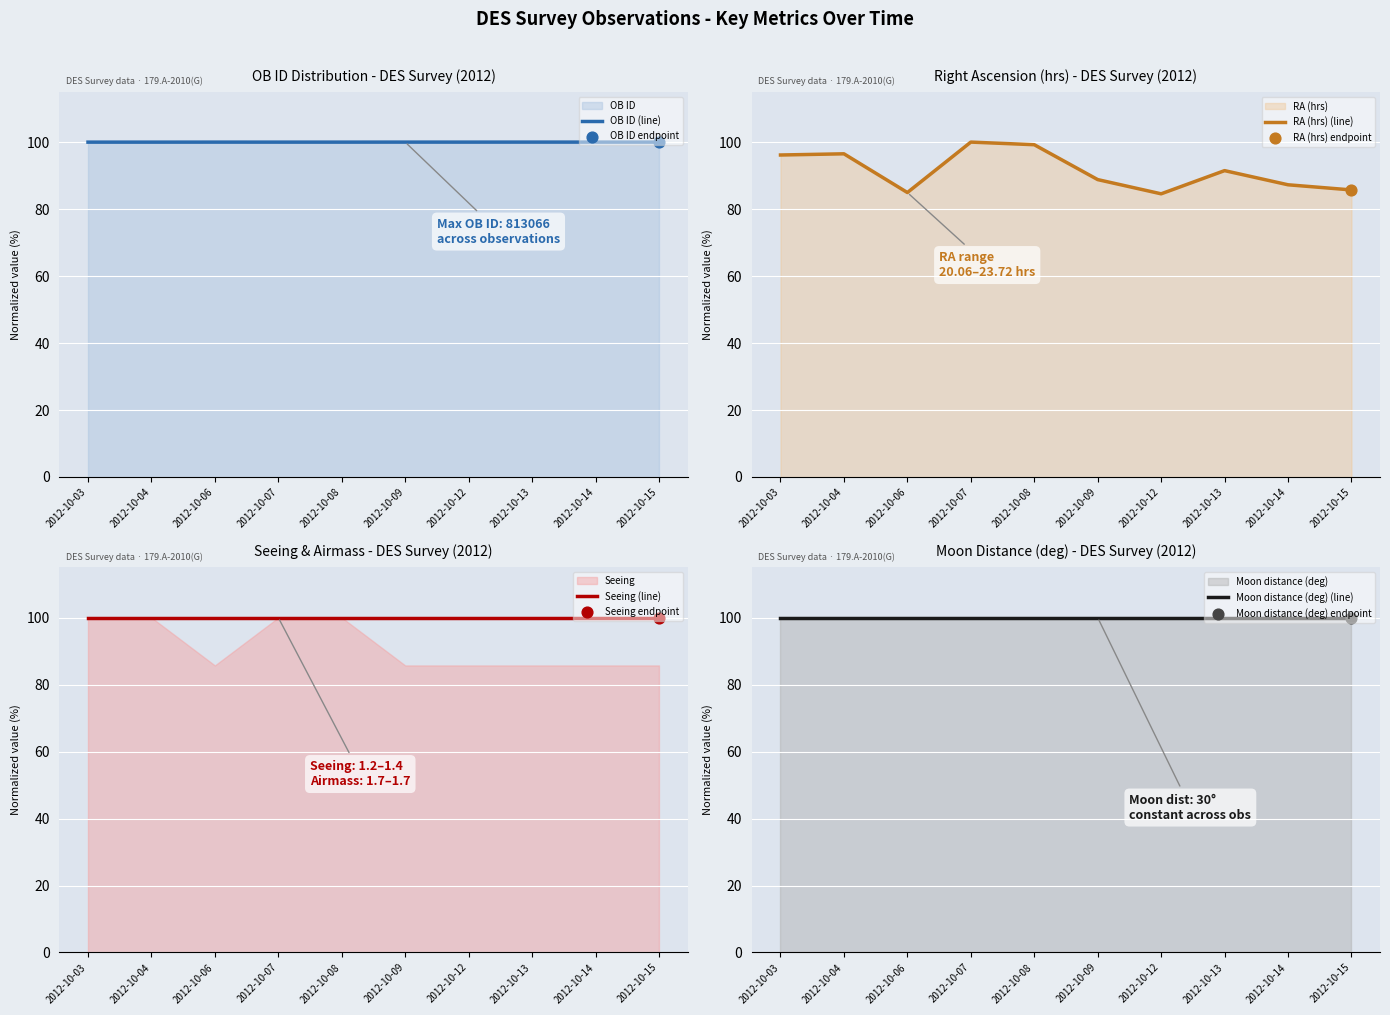

Which series reaches the maximum Y coordinate?

OB ID (line)